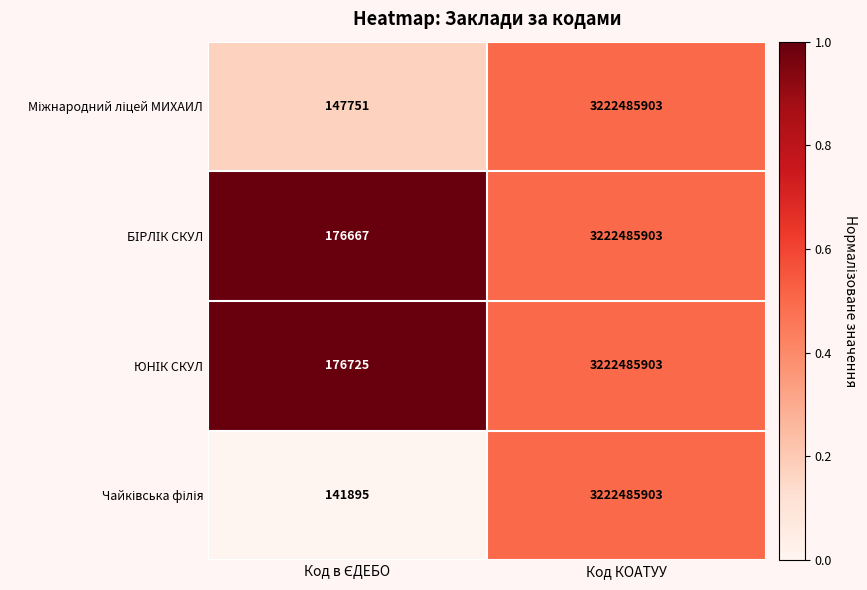

Which category has the highest value across all series?

Код КОАТУУ